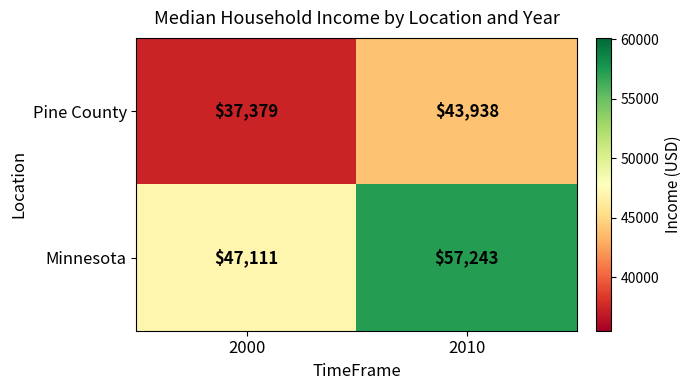

Which series has the largest range (max minus min)?

Minnesota